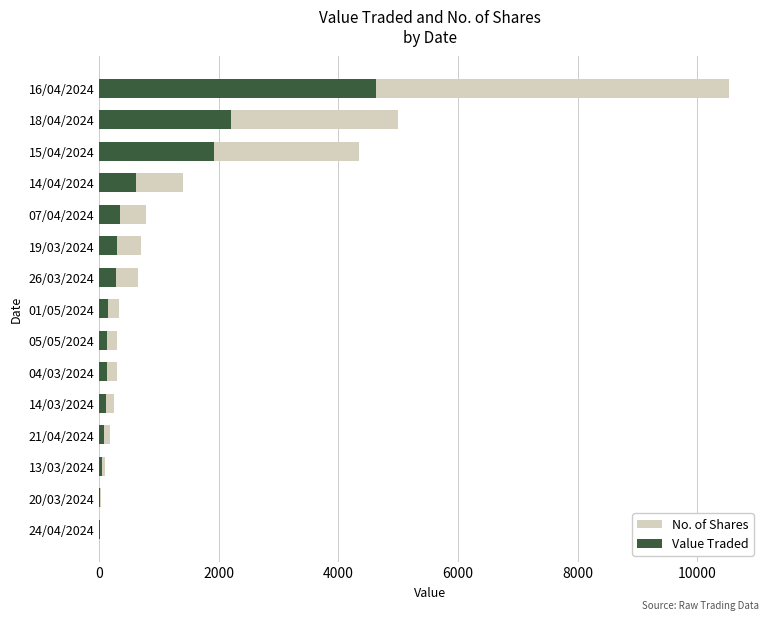

What is the greatest value displayed?

10525